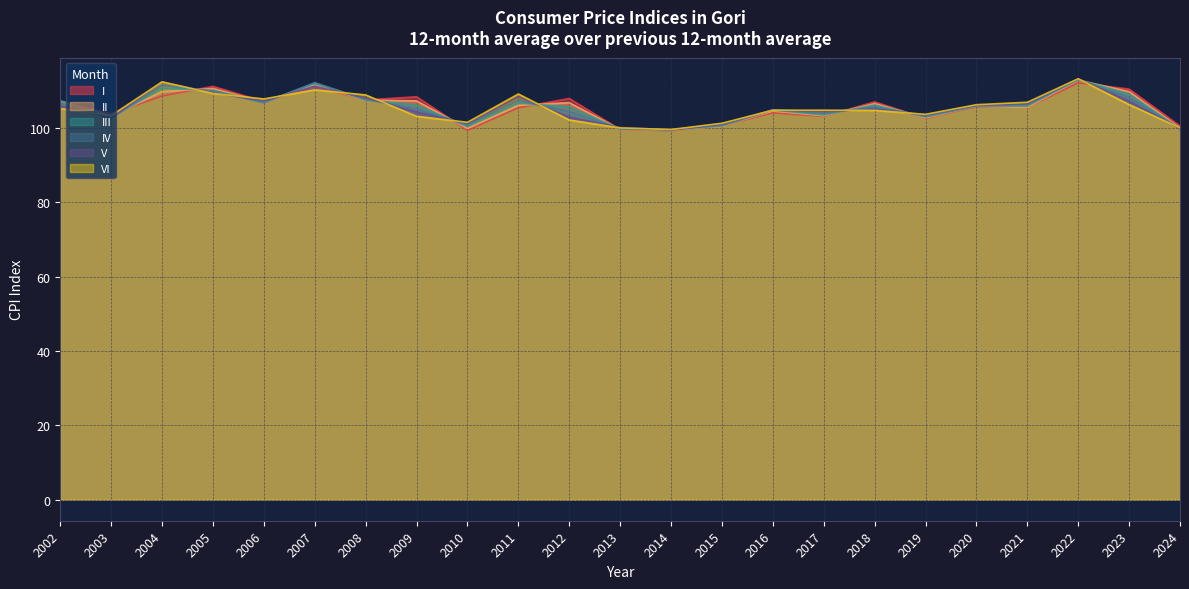

What are all the series names shown in the legend?

I, II, III, IV, V, VI